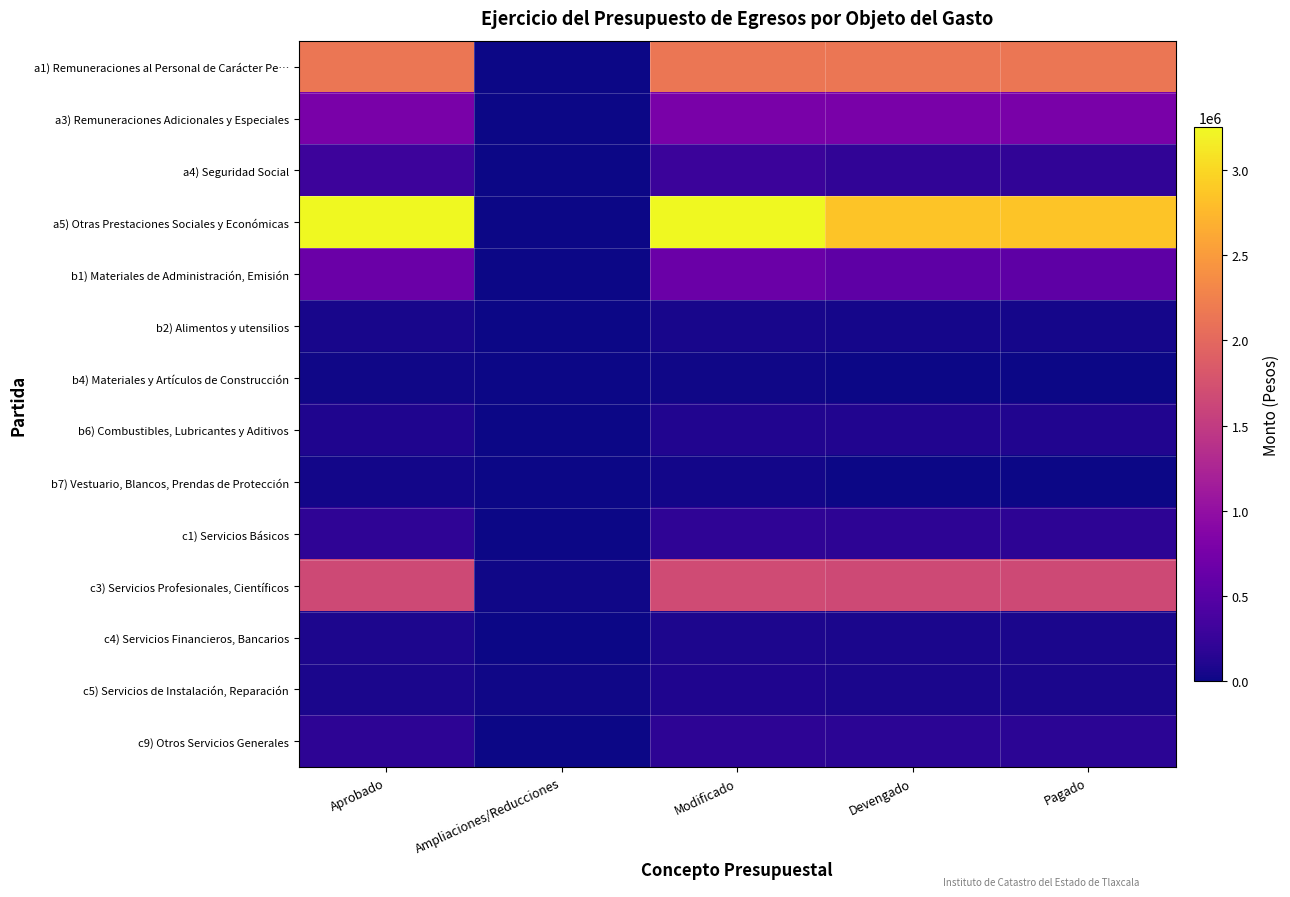

Between Ampliaciones/Reducciones and Devengado, which is larger?

Devengado